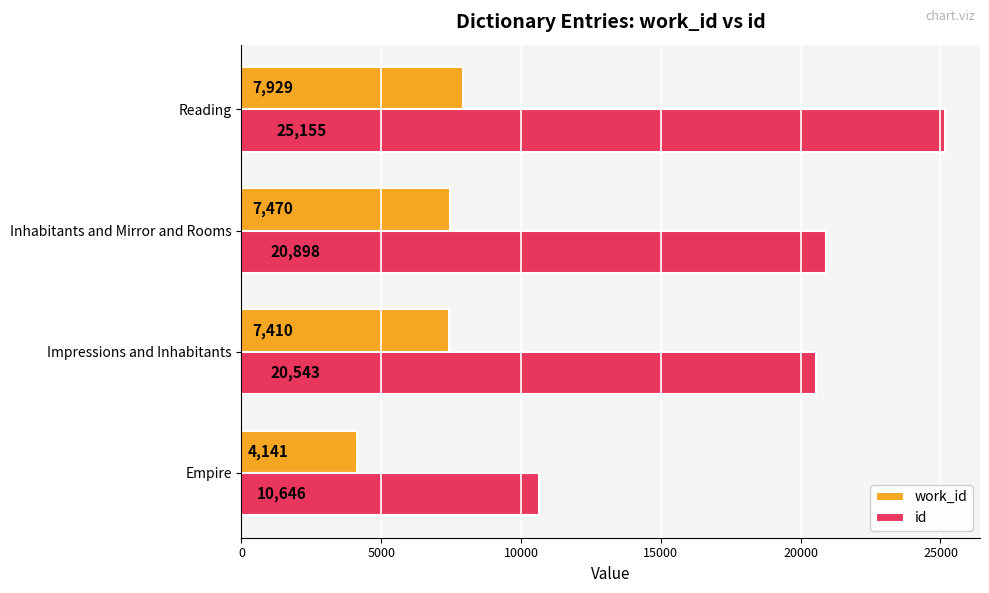

What is the difference between the second highest and second lowest values in the id series?

355